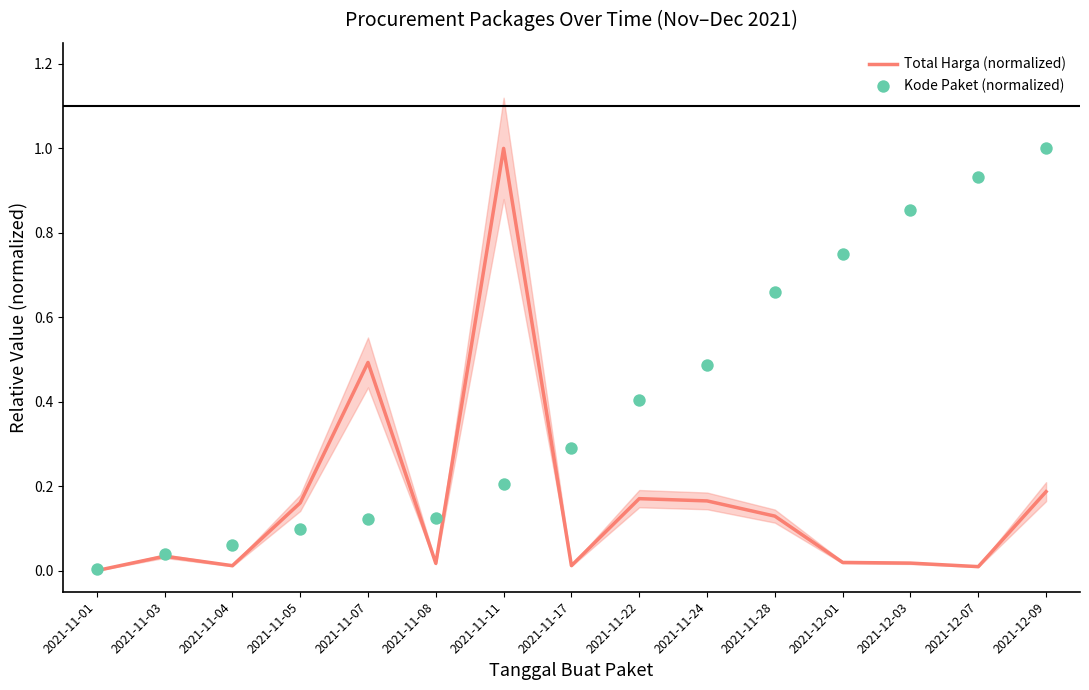

Which series has the largest total across all categories?

Kode Paket (normalized)